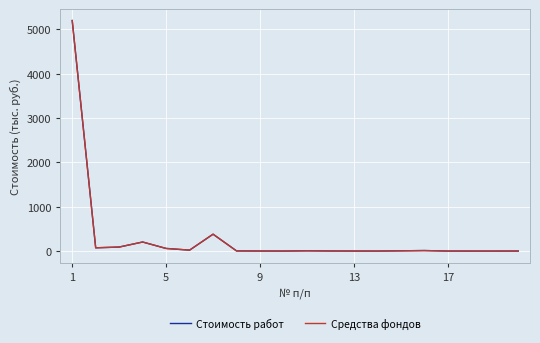

How many interior local peaks does the Средства фондов series have?

4